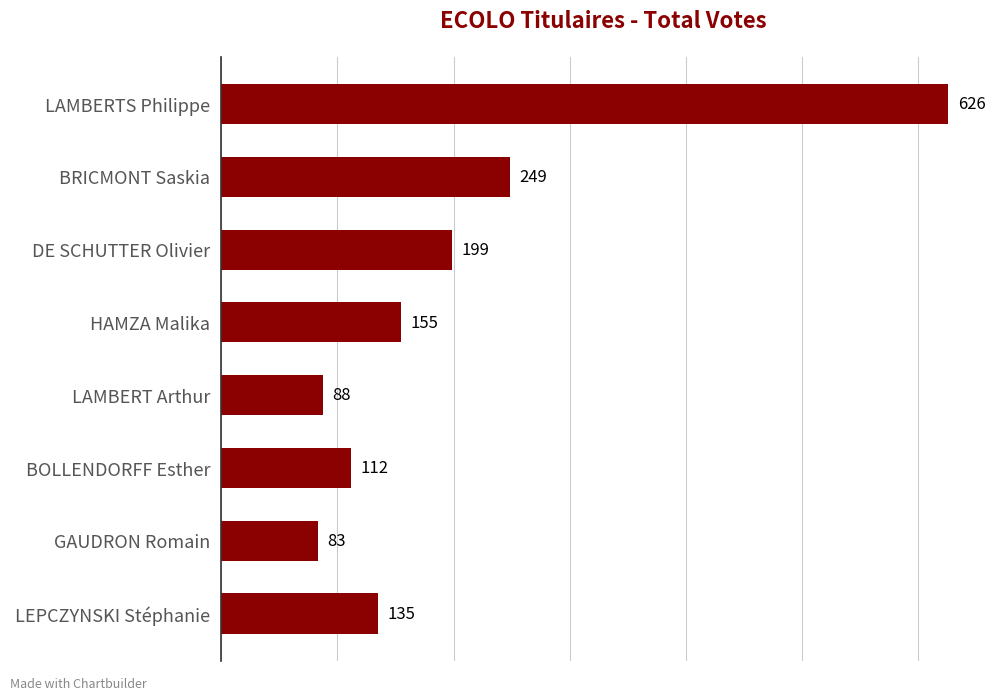

Reading bottom to top, extract all data points from this chart.

135	83	112	88	155	199	249	626